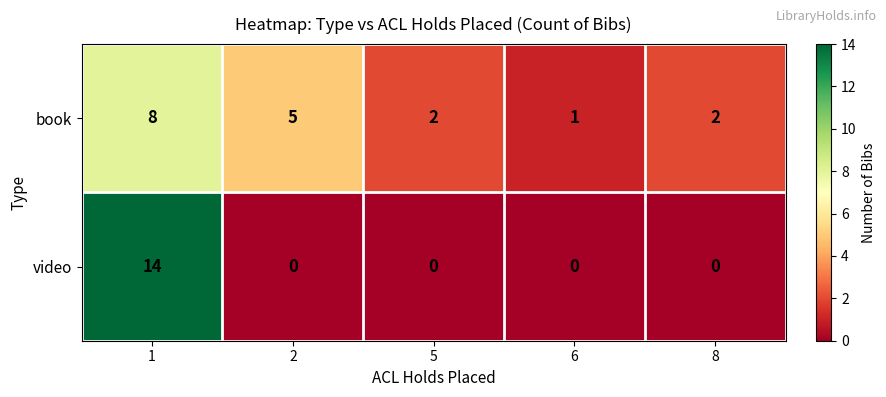

Reading left to right, transcribe all the data shown in this chart.

book: 1=8	2=5	5=2	6=1	8=2
video: 1=14	2=0	5=0	6=0	8=0